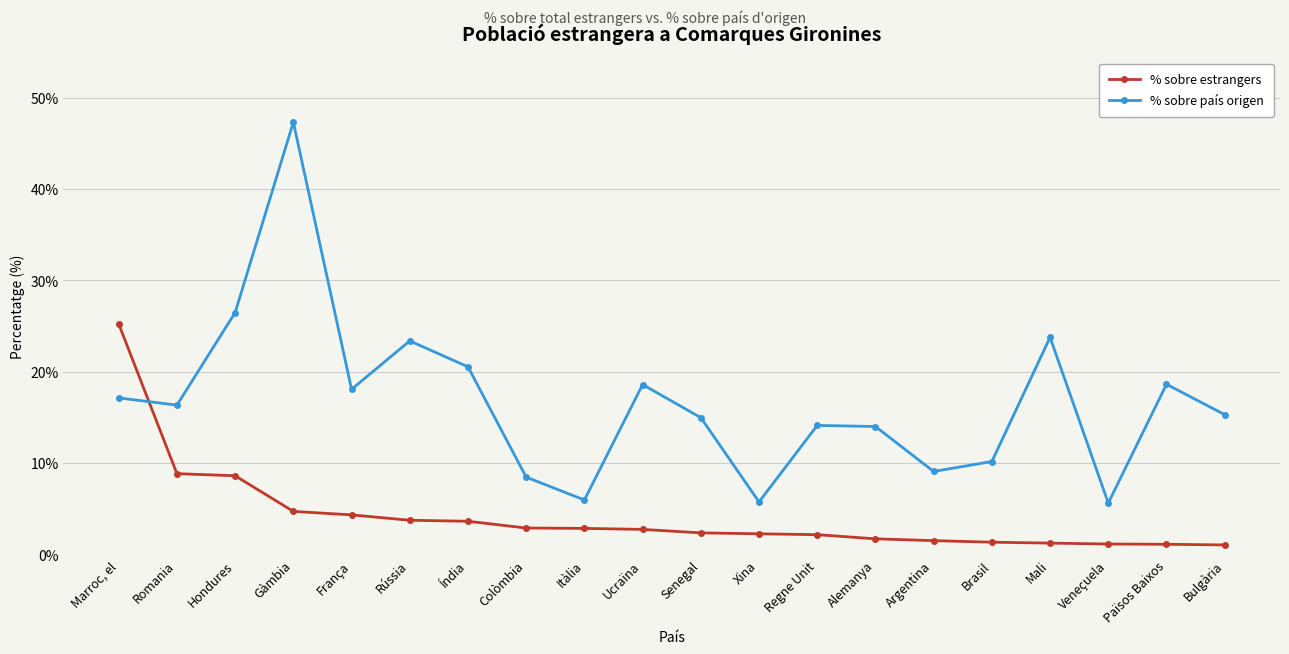

At which label does % sobre país origen reach its peak?

Gàmbia